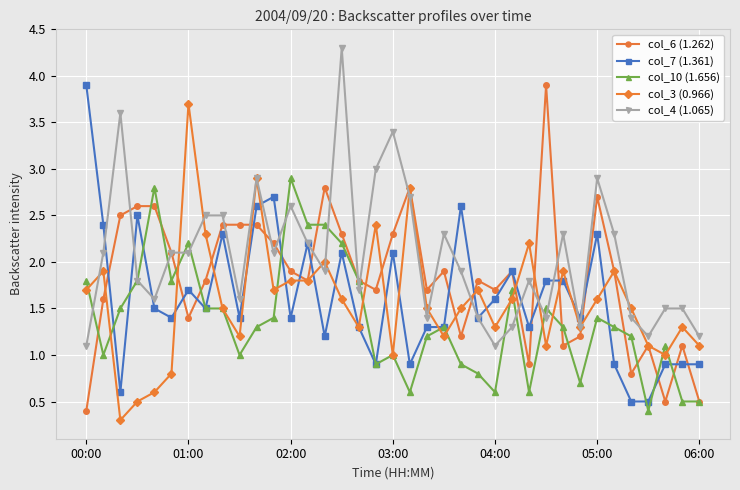

Which series has the largest total across all categories?

col_4 (1.065)